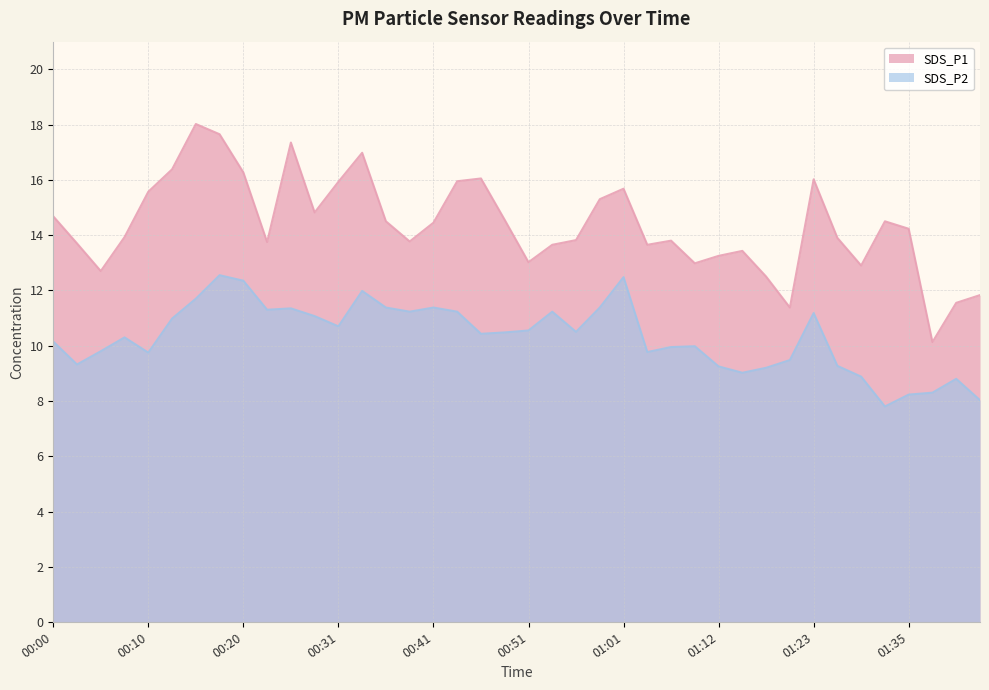

Is it true that SDS_P1 equals 26.5 at 01:01?

False